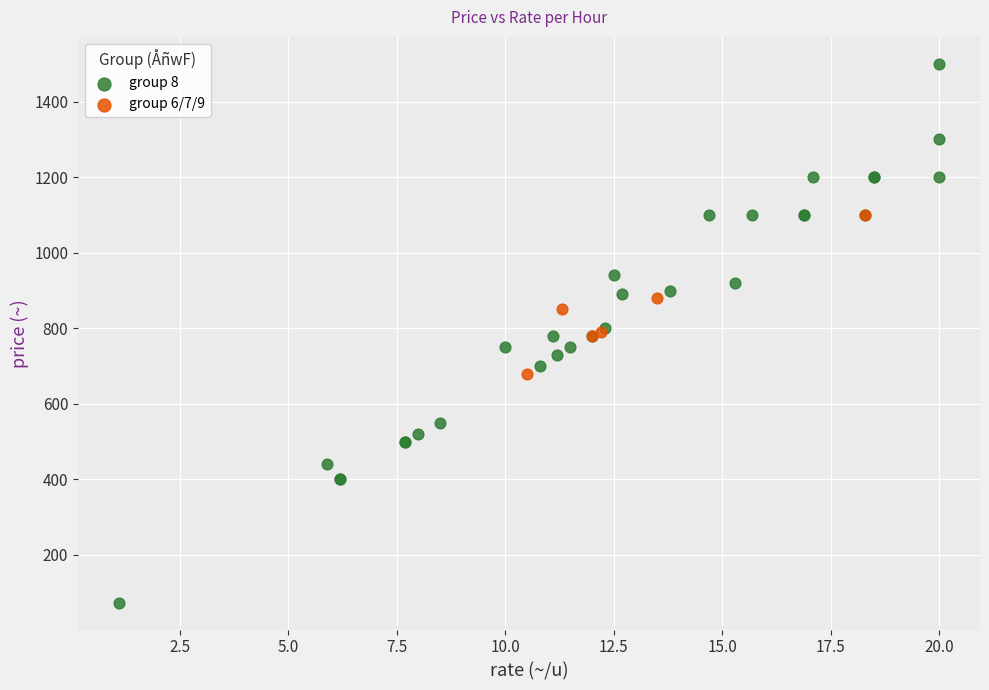

Which series reaches the minimum Y coordinate?

group 8